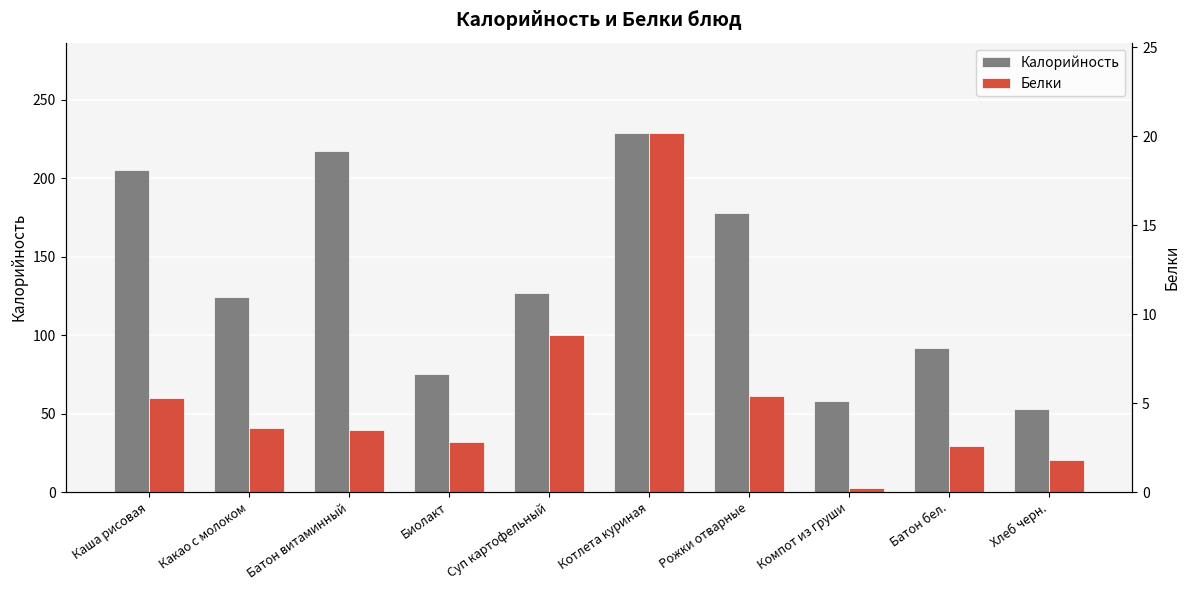

Where is Калорийность nearest to the value 141?

Суп картофельный